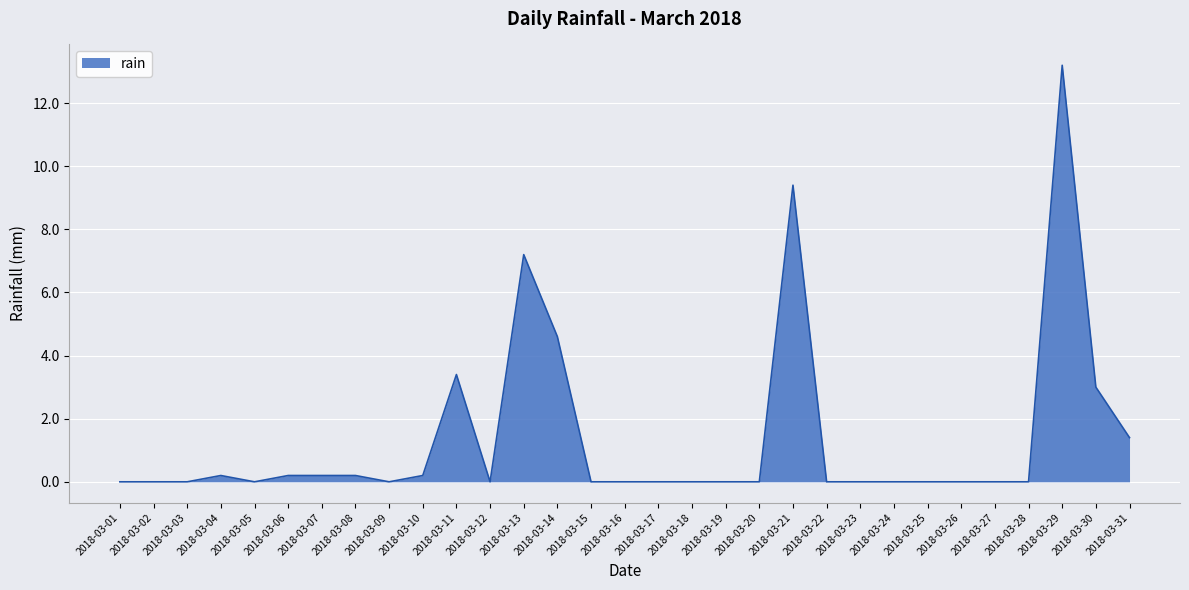

Reading left to right, list all the values displayed in this chart.

0.0	0.0	0.0	0.2	0.0	0.2	0.2	0.2	0.0	0.2	3.4	0.0	7.2	4.6	0.0	0.0	0.0	0.0	0.0	0.0	9.4	0.0	0.0	0.0	0.0	0.0	0.0	0.0	13.2	3.0	1.4